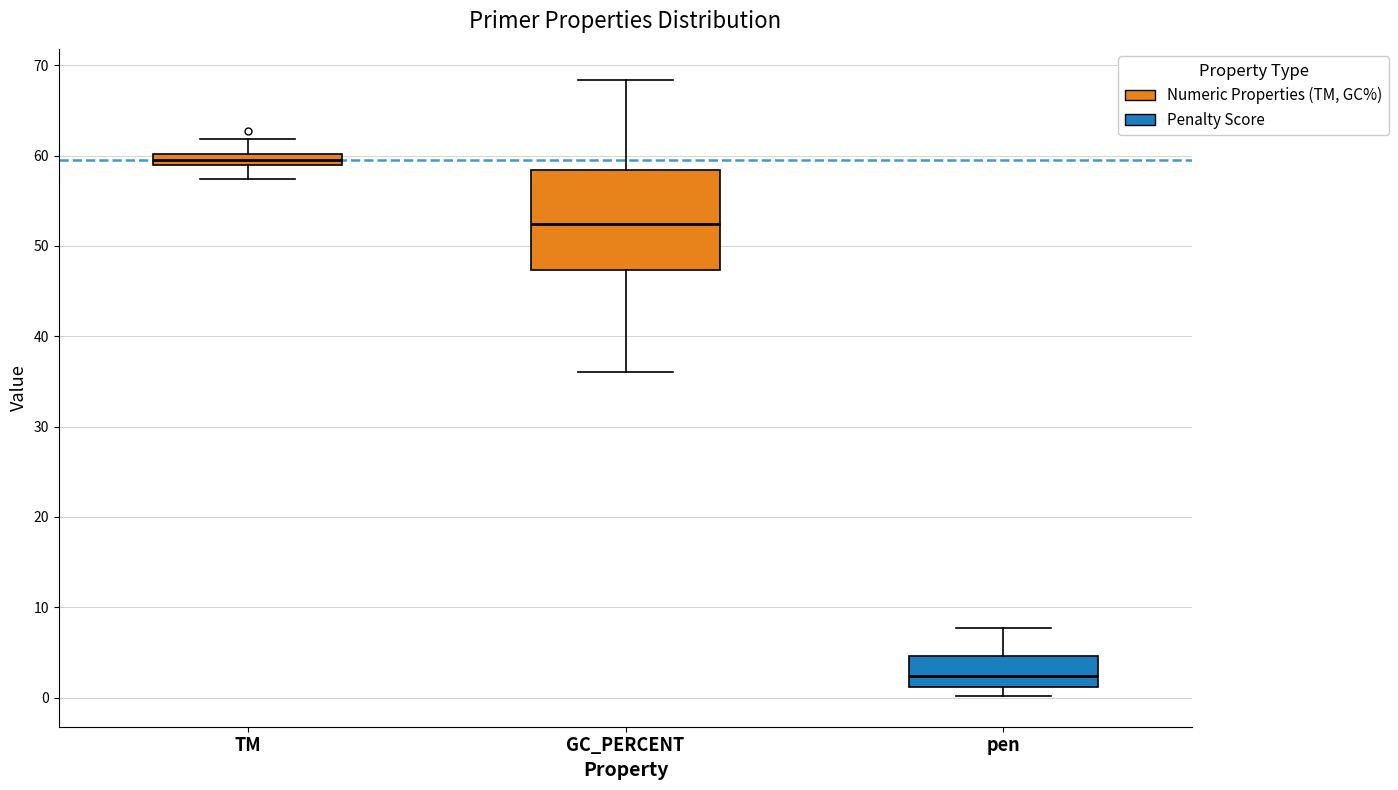

Which box's median line is the lowest?

pen